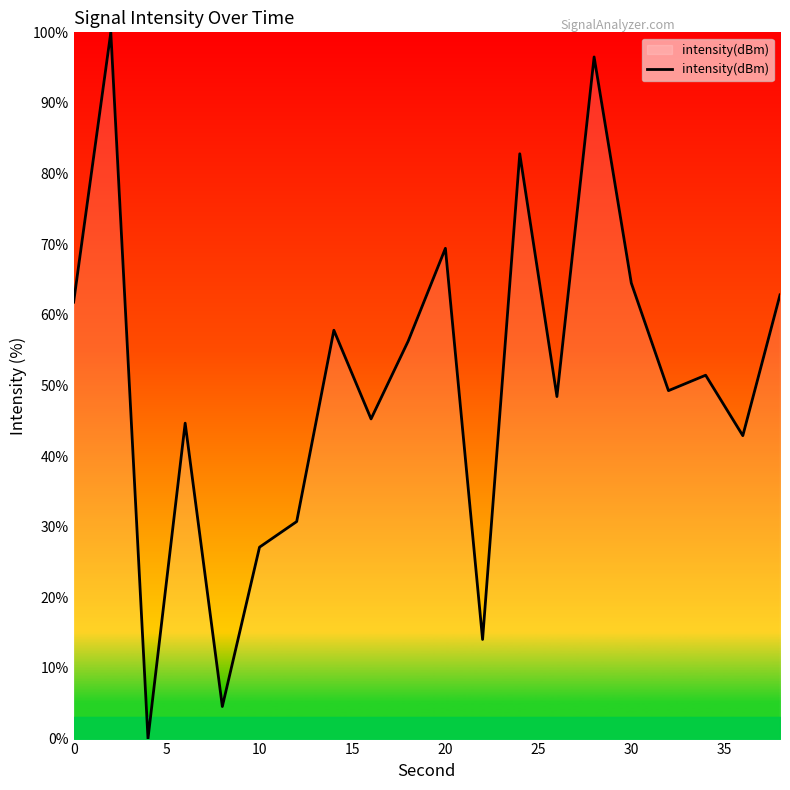

What is the greatest value displayed?

100.0